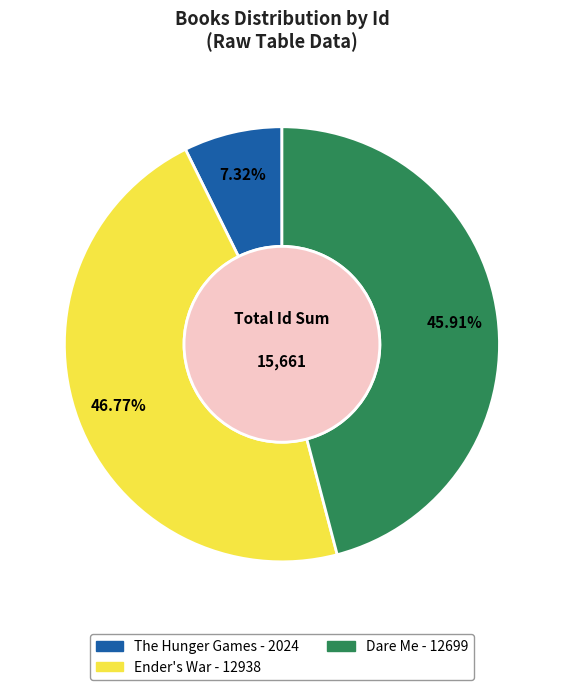

What percentage is the The Hunger Games slice, to the nearest percent?

7%